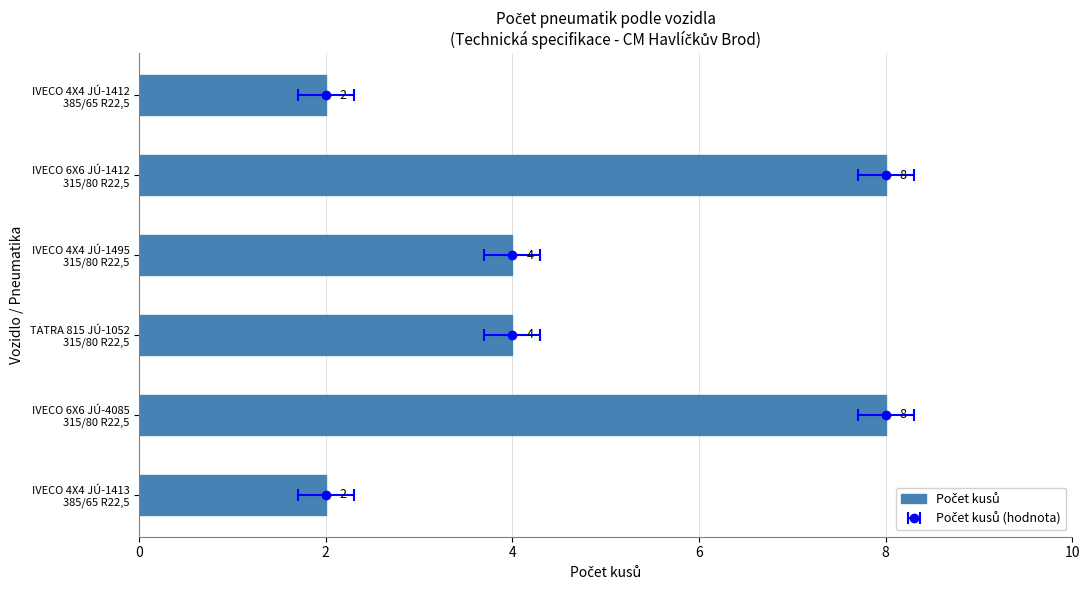

What is the sum of all values?

28